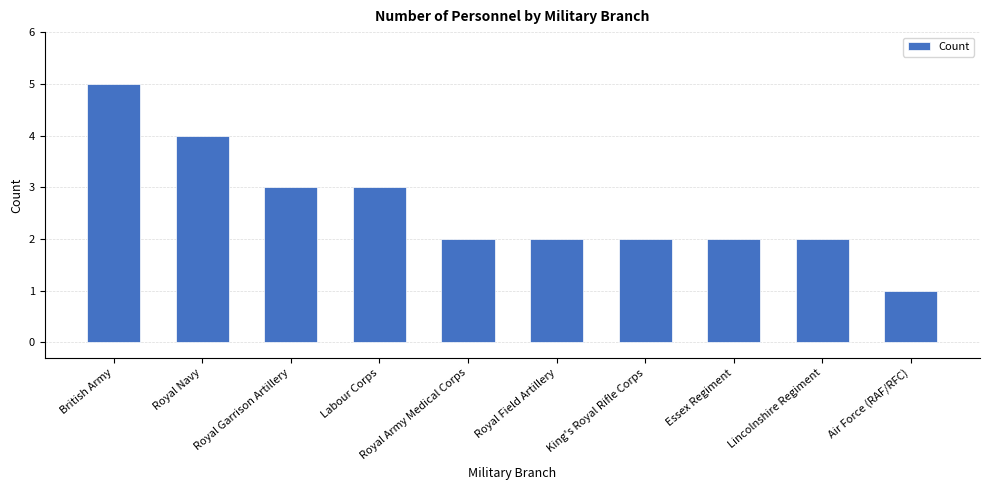

How many distinct data groups are displayed?

1